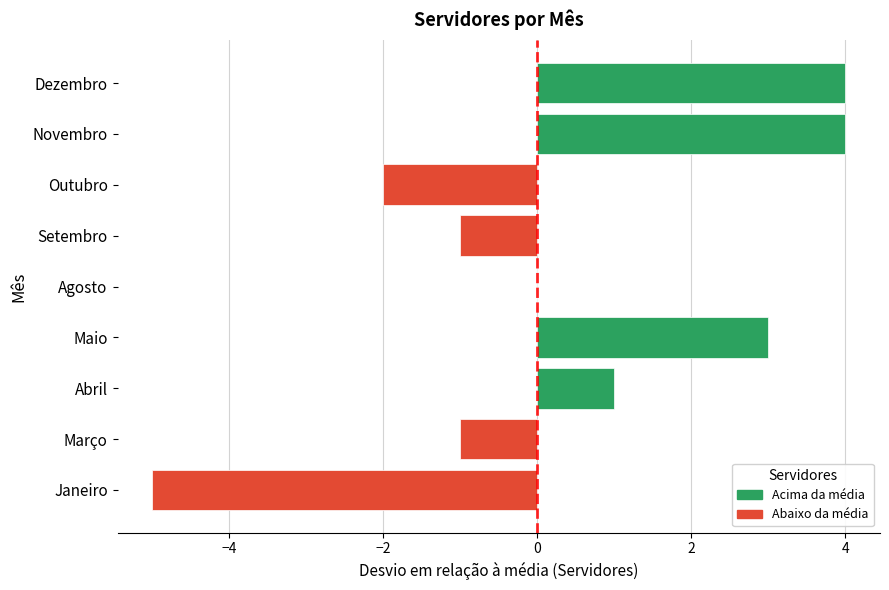

What is the sum of all values?

3